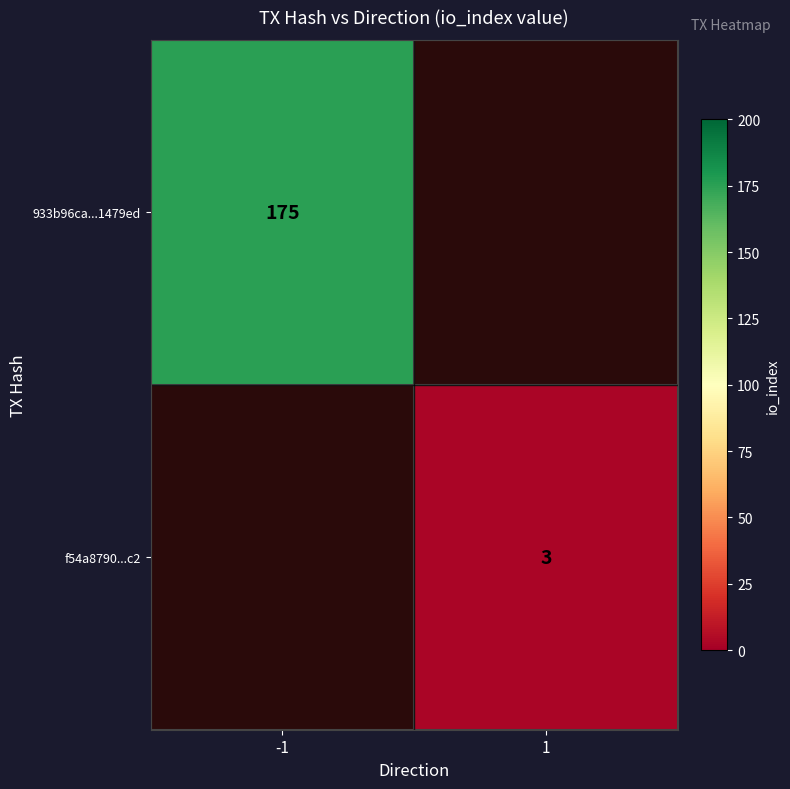

Is it true that f54a8790...c2 equals 1 at 1?

False